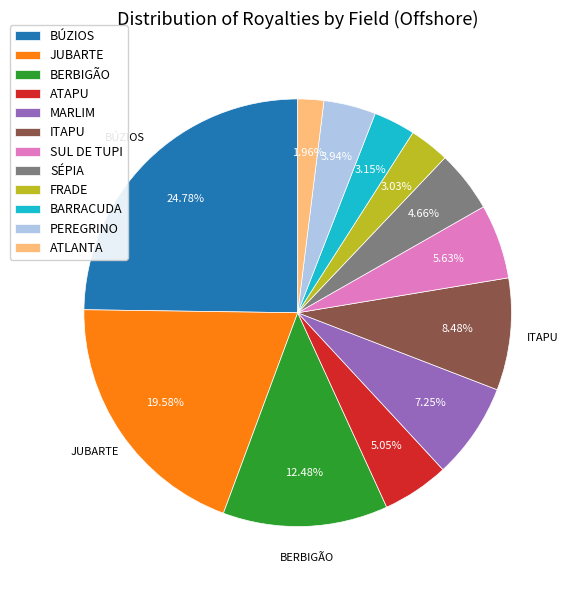

Combined, what portion of the pie is BÚZIOS and FRADE?

27.8%